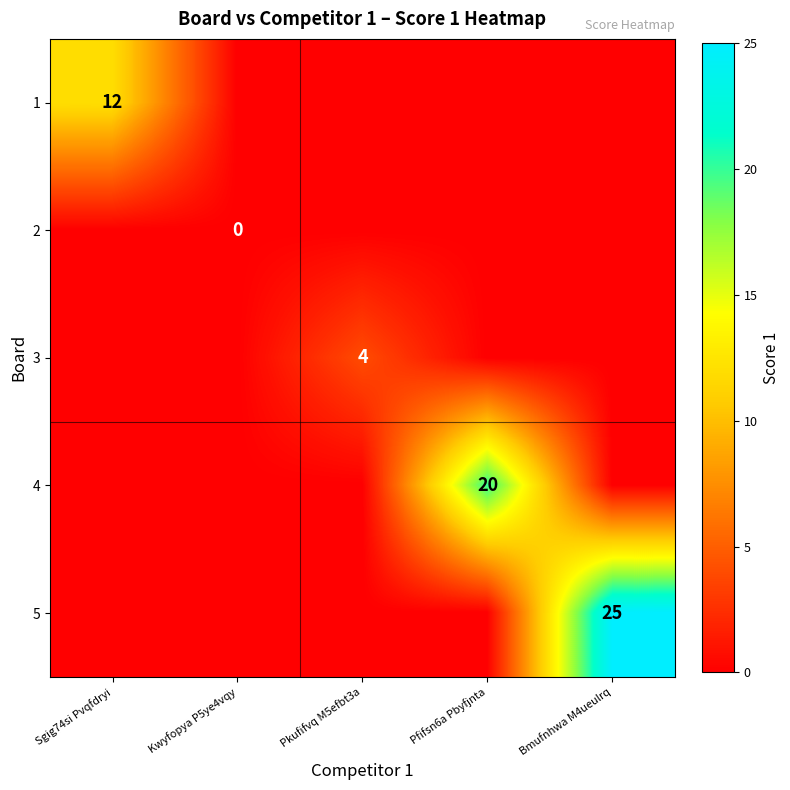

True or false: 4 has a value of 8 at Pfifsn6a Pbyfjnta.

False